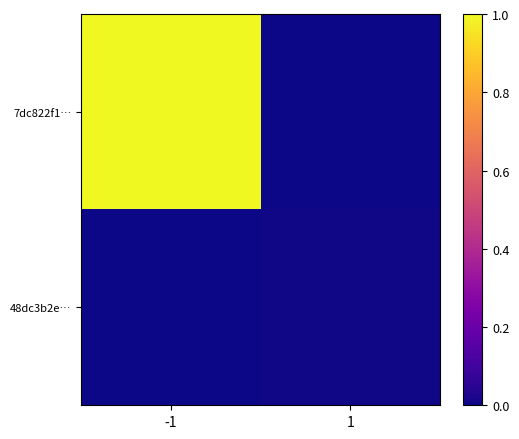

At which category does the chart reach its minimum across all series?

1